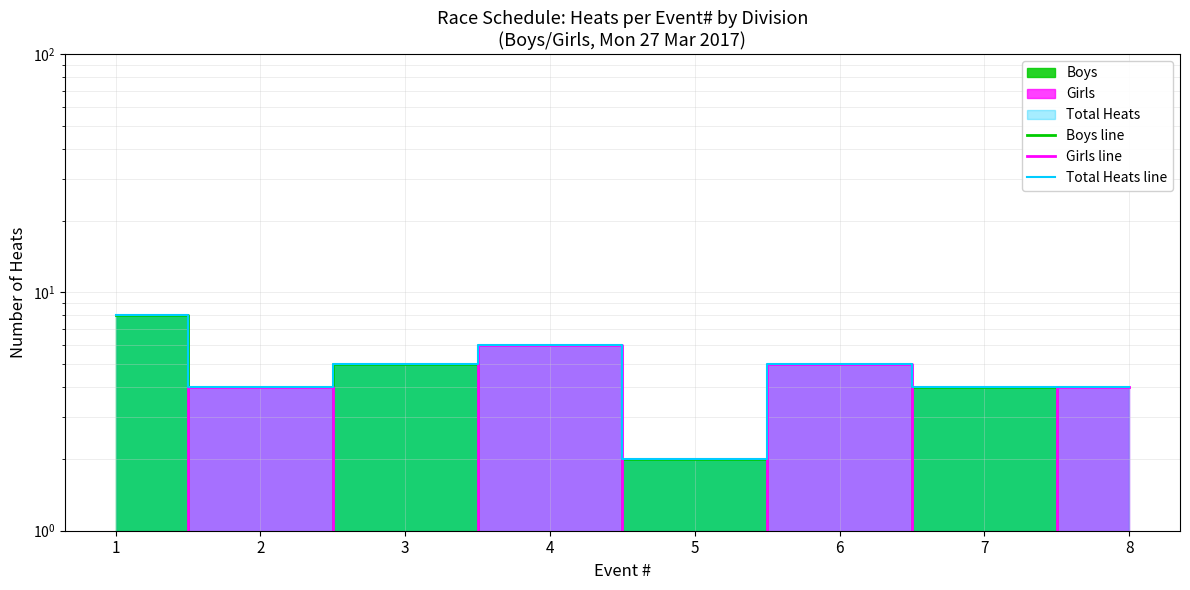

At which label is Total Heats line closest to 5?

3